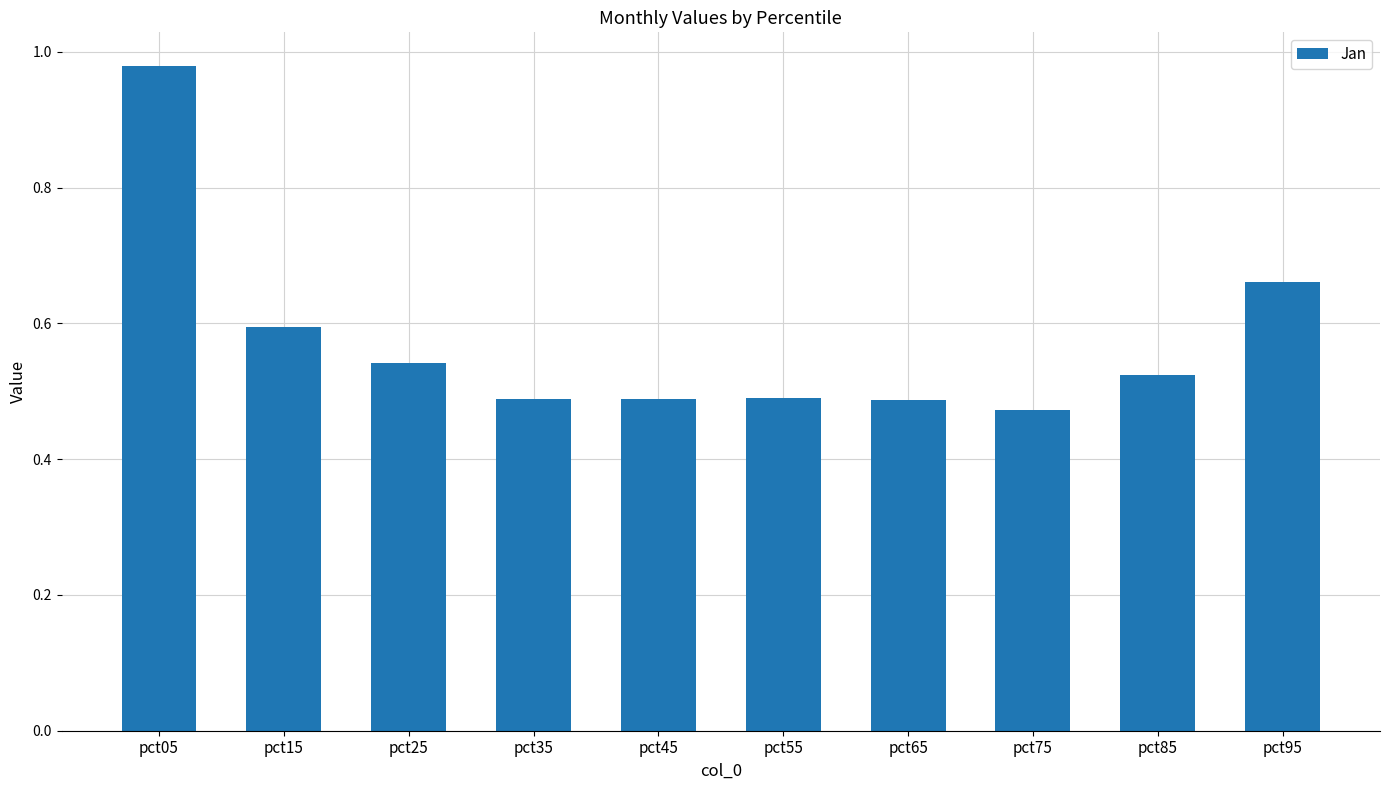

Is it true that the value at pct35 is 0.2?

False